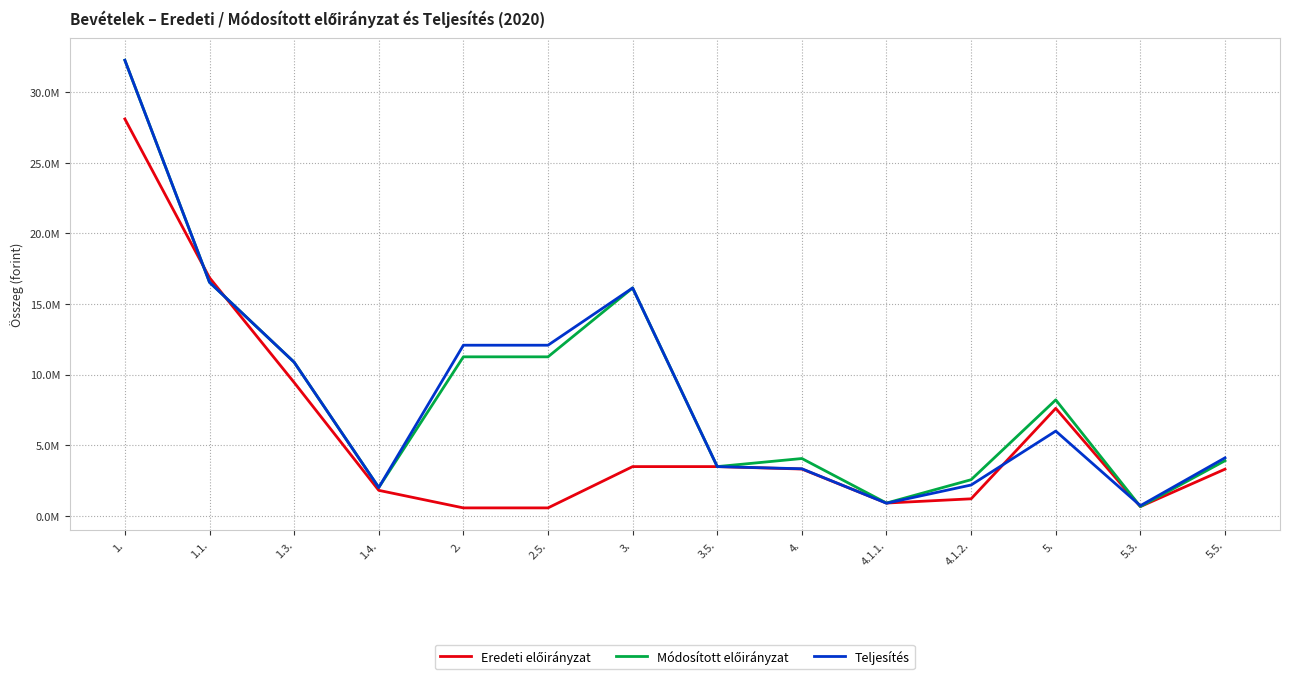

True or false: Teljesítés has more than 0 points higher than both neighbors.

True